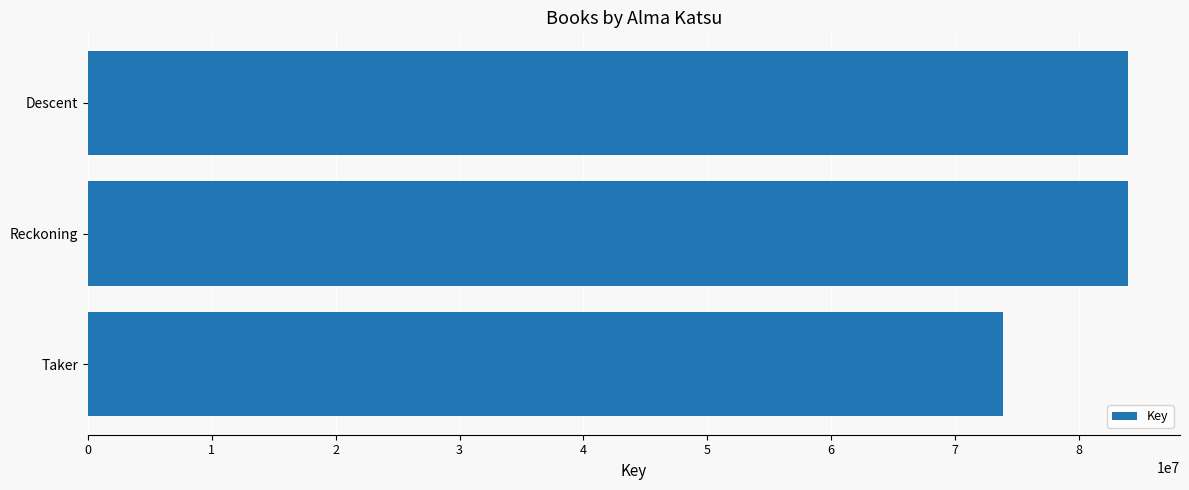

What is the difference between the maximum and minimum values?

10111396